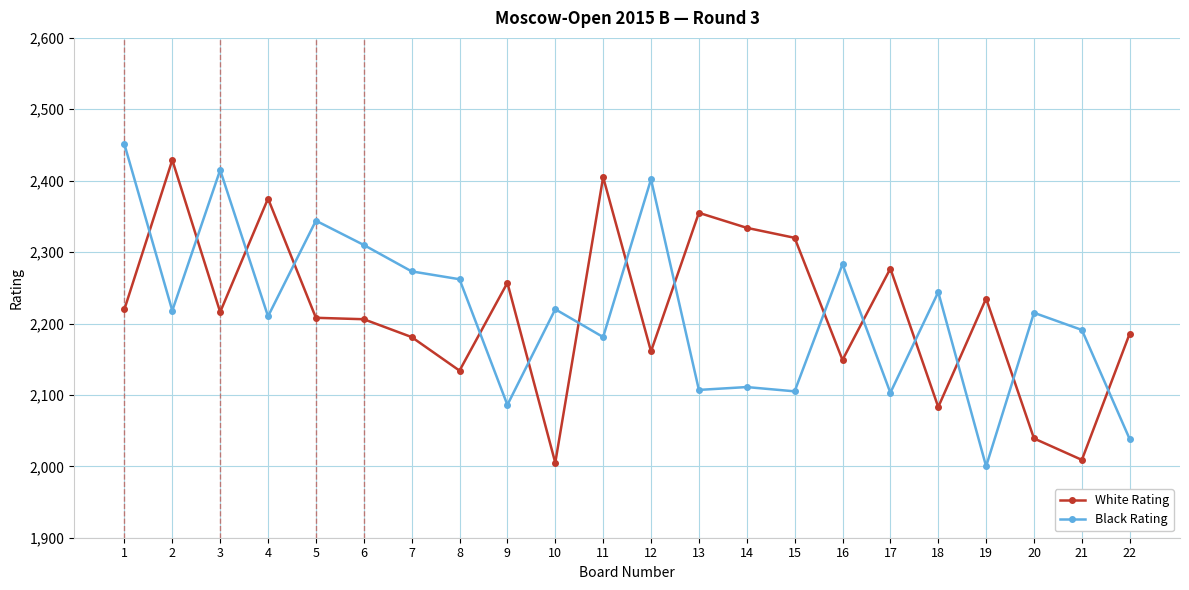

How many values in the Black Rating series are below 2218?

11